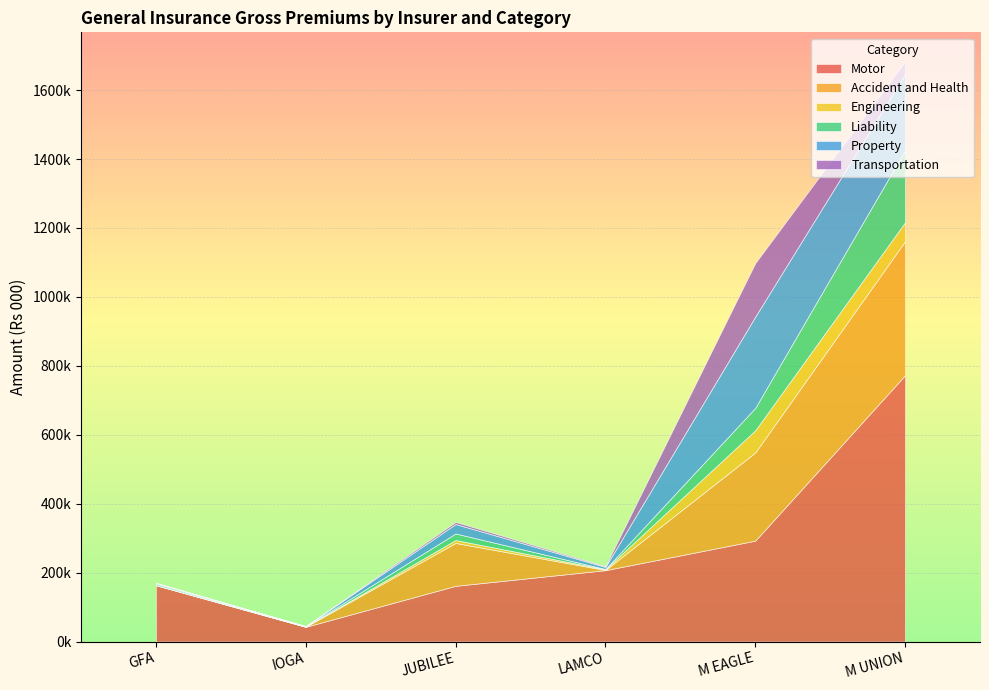

List the labels in order of Property value, smallest first.

IOGA, GFA, LAMCO, JUBILEE, M UNION, M EAGLE